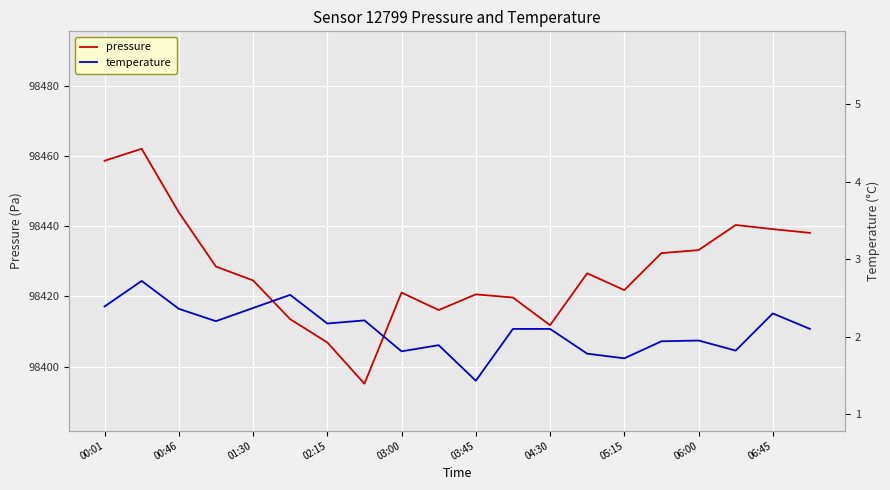

The pressure series shows 138963.2 at 03:45. True or false?

False